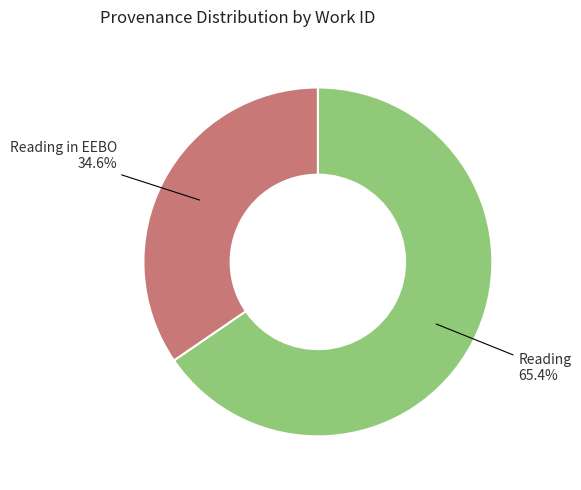

Is there any slice that represents more than half of the pie?

Yes